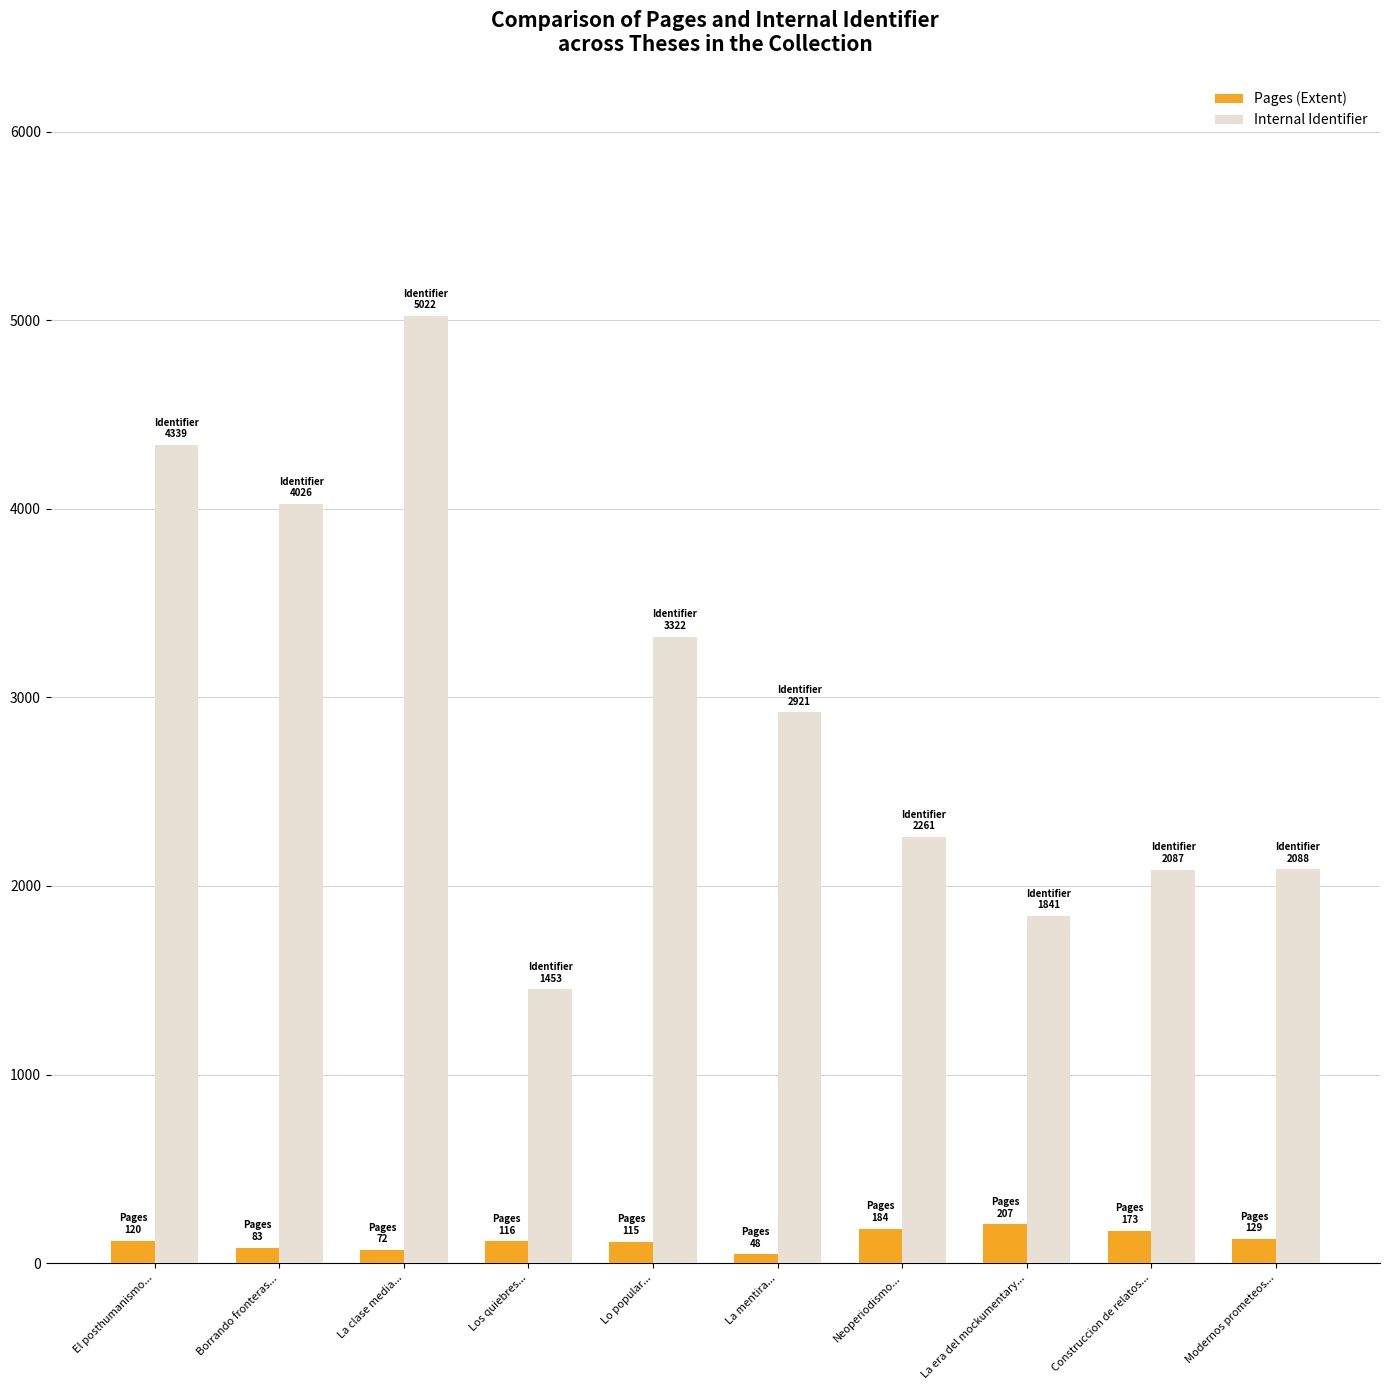

Are the bars horizontal?

No